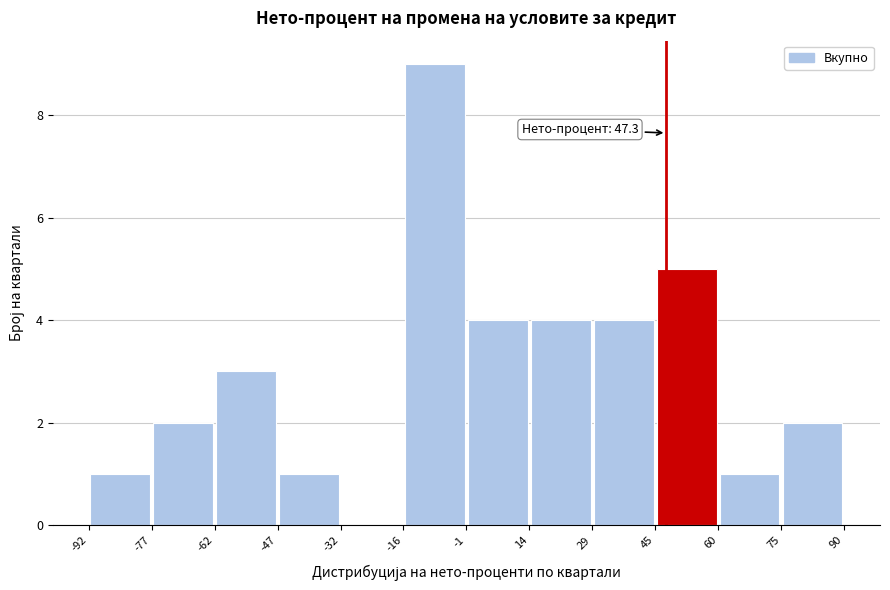

Which range on the x-axis has the tallest bar?

-16 to -1